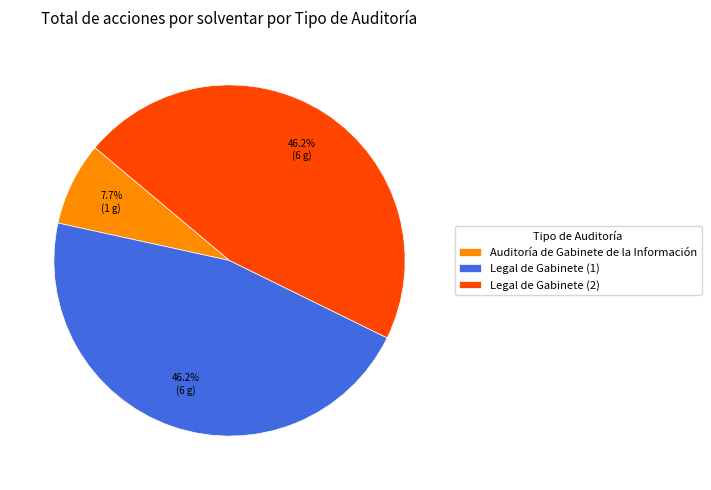

Is there a majority slice in this chart?

No